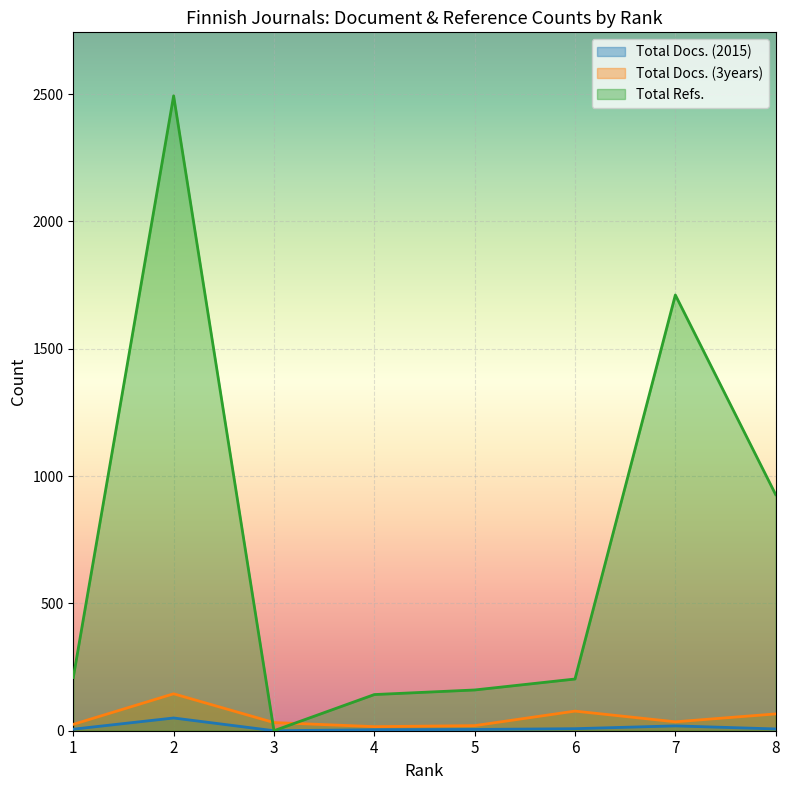

How many lines are shown in the chart?

3